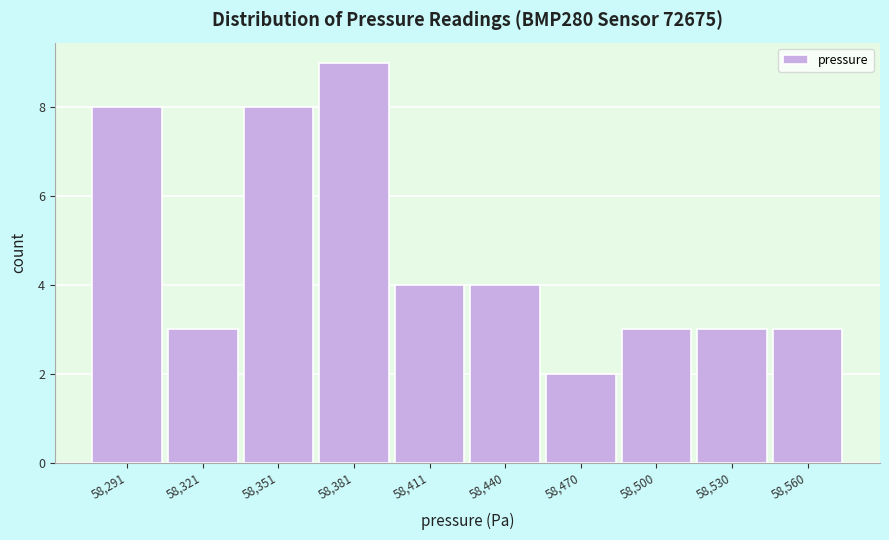

Reading left to right, what are all the values shown in this chart?

8	3	8	9	4	4	2	3	3	3